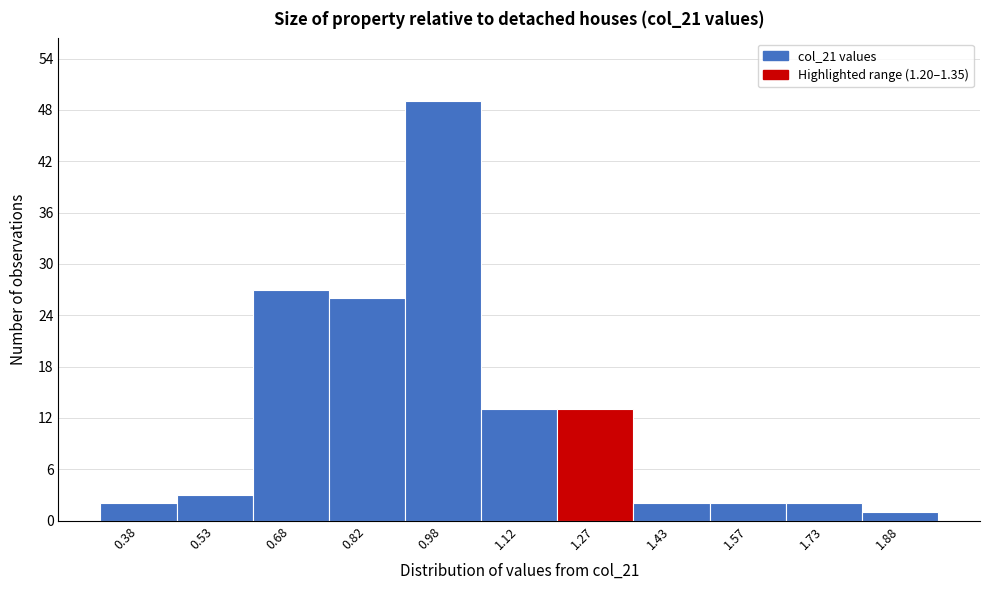

Reading left to right, transcribe this chart: for each bar, give the range it covers on the x-axis and its height. Neither the bar edges nor the heights are printed on the chart, so give them approximately, as read against the axes.

0.30 to 0.45: 2
0.45 to 0.60: 3
0.60 to 0.75: 27
0.75 to 0.90: 26
0.90 to 1.05: 49
1.05 to 1.20: 13
1.20 to 1.35: 13
1.35 to 1.50: 2
1.50 to 1.65: 2
1.65 to 1.80: 2
1.80 to 1.95: 1